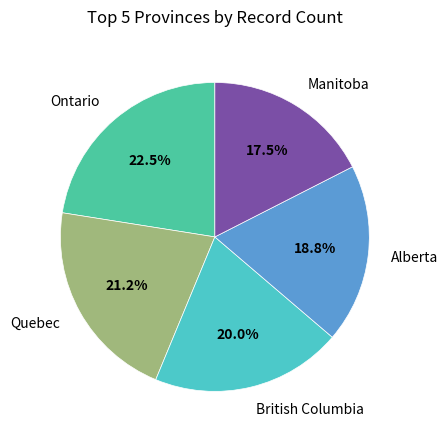

How much of the chart is everything except Alberta?

81.2%